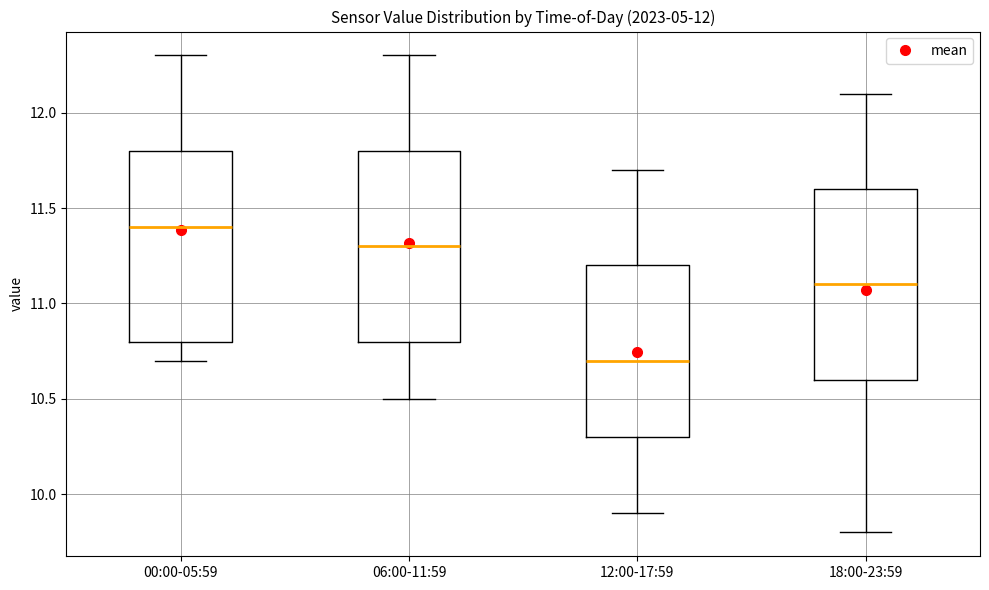

Which box has the highest median line?

00:00-05:59